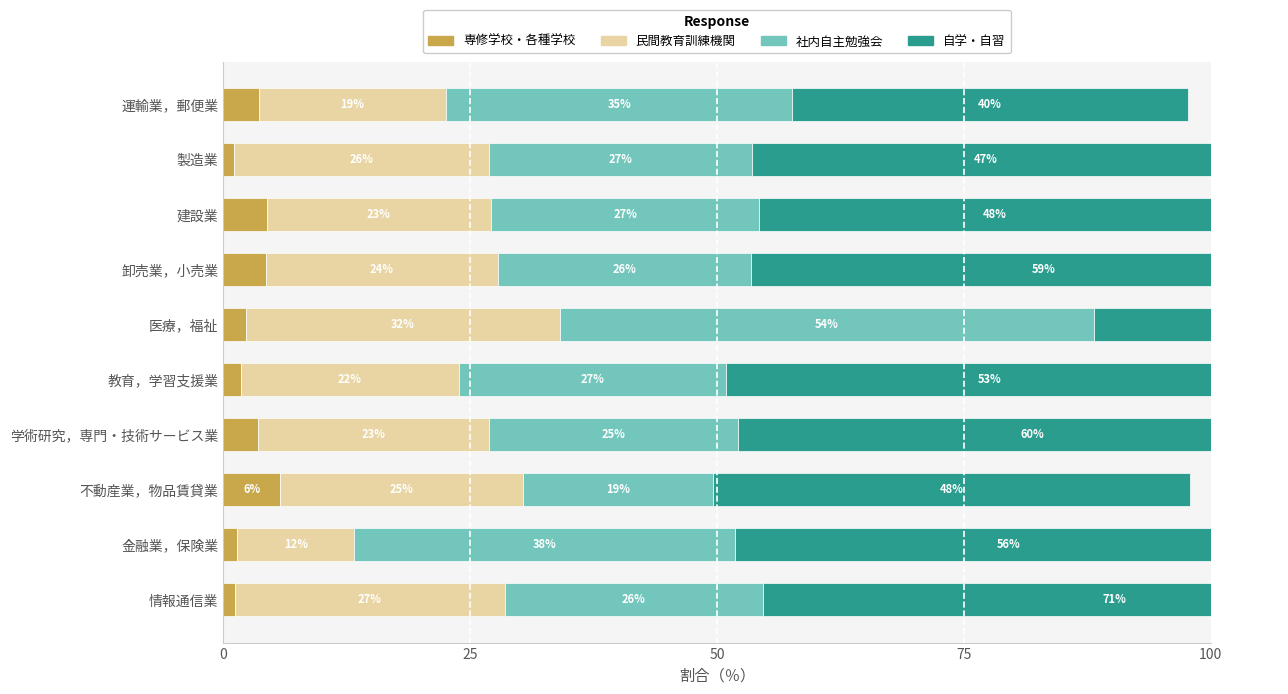

What position from the left is 運輸業，郵便業?

10